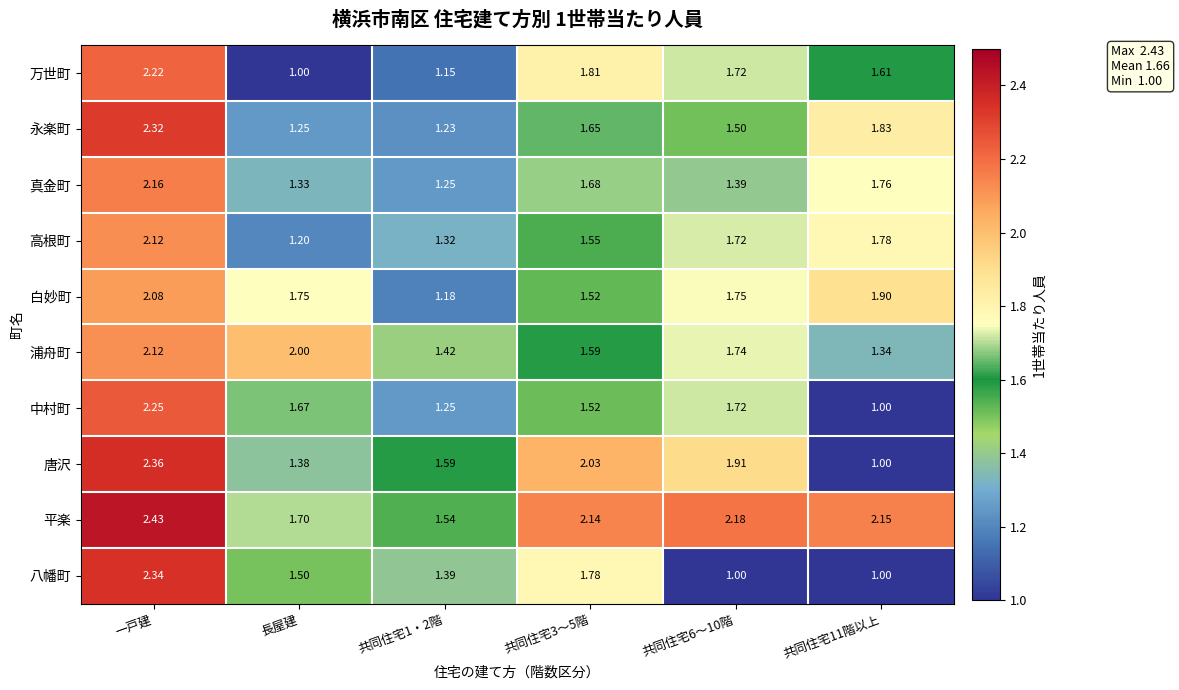

At which category does the chart reach its peak across all series?

一戸建